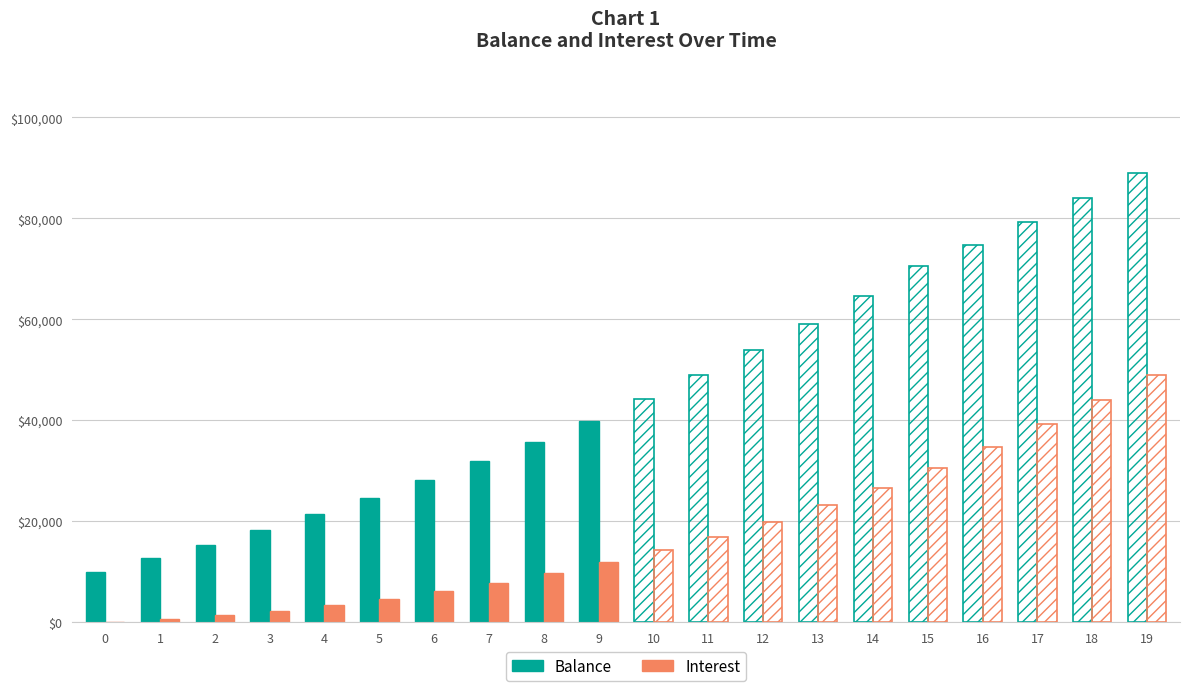

At which label does Balance first exceed 24656?

5